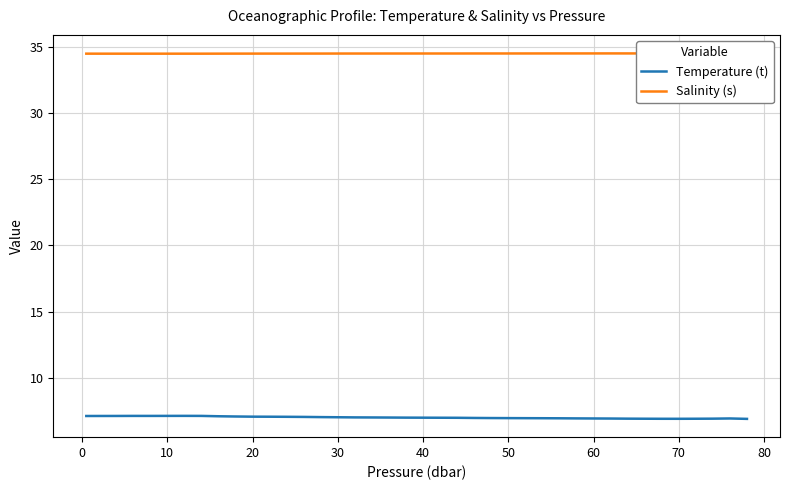

True or false: Salinity (s) and Temperature (t) cross at least once.

False